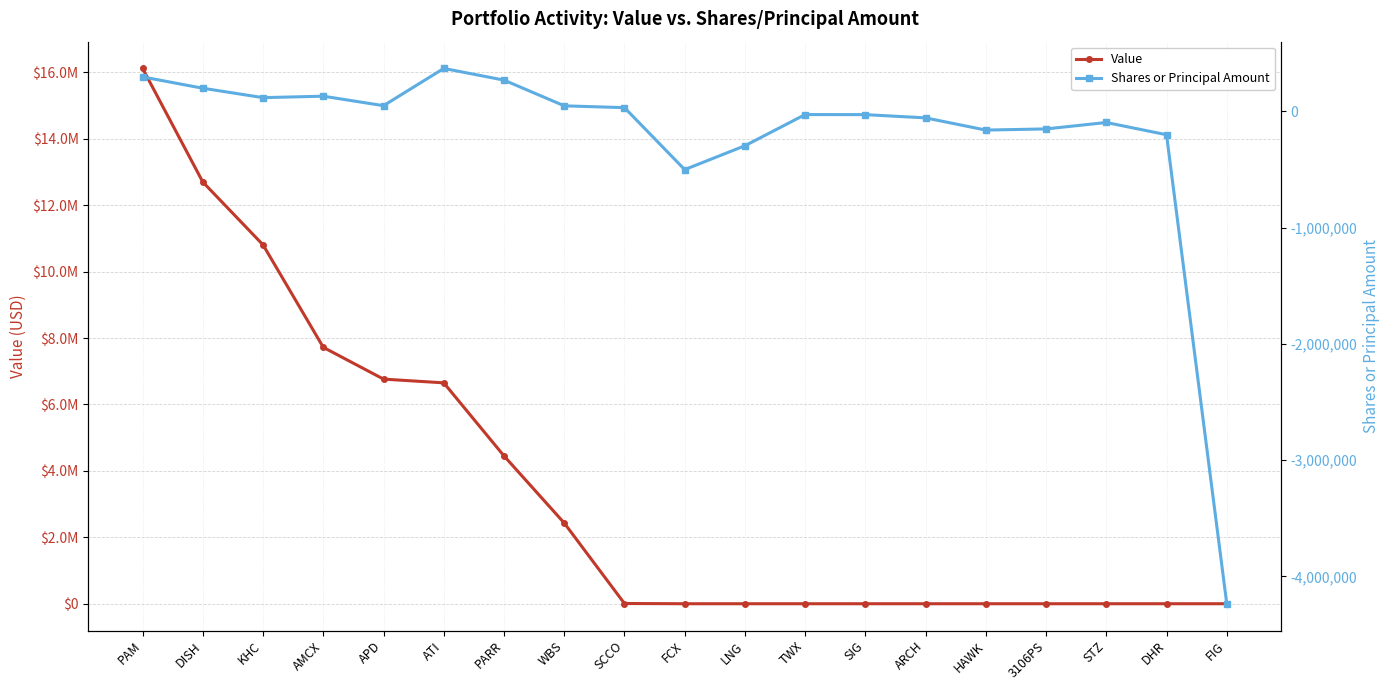

List the series in order of their peak value, highest first.

Value, Shares or Principal Amount